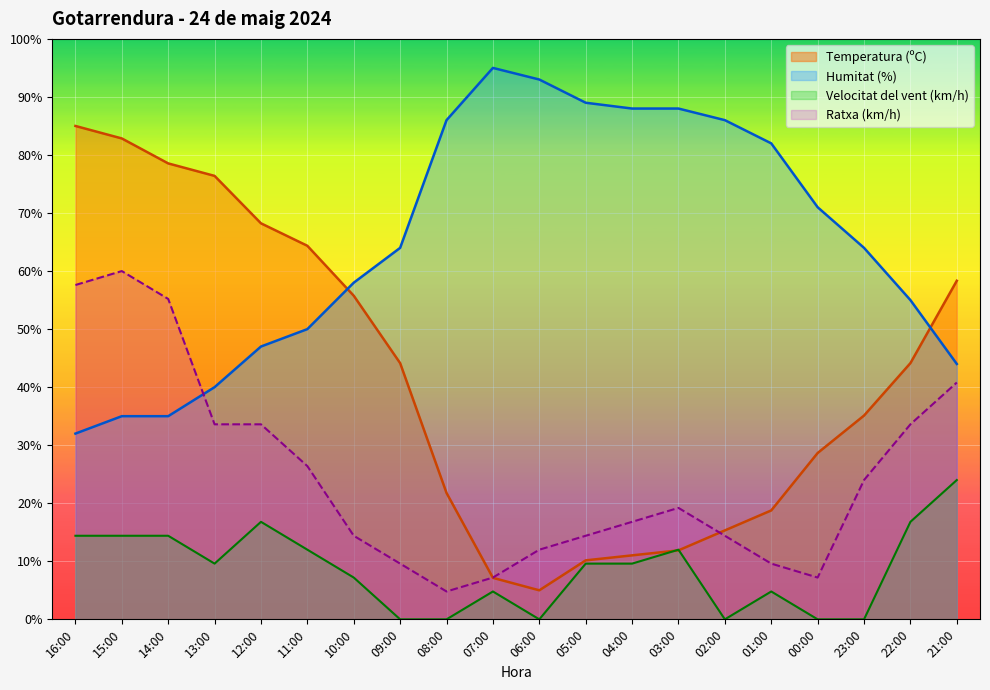

List the series in order of their overall mean, highest first.

Humitat (%), Temperatura (ºC), Ratxa (km/h), Velocitat del vent (km/h)